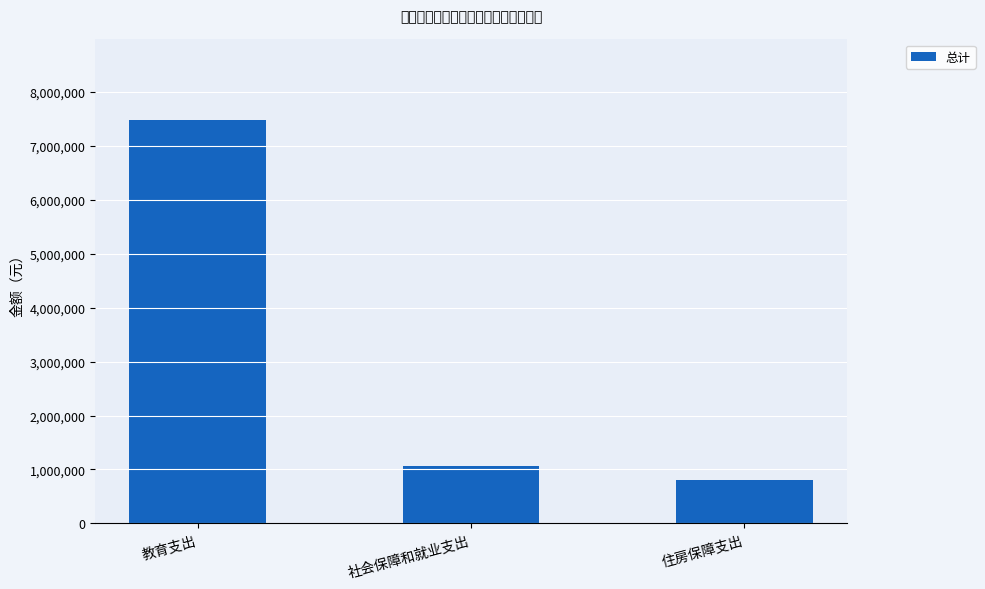

Where is the data nearest to the value 4137436?

社会保障和就业支出